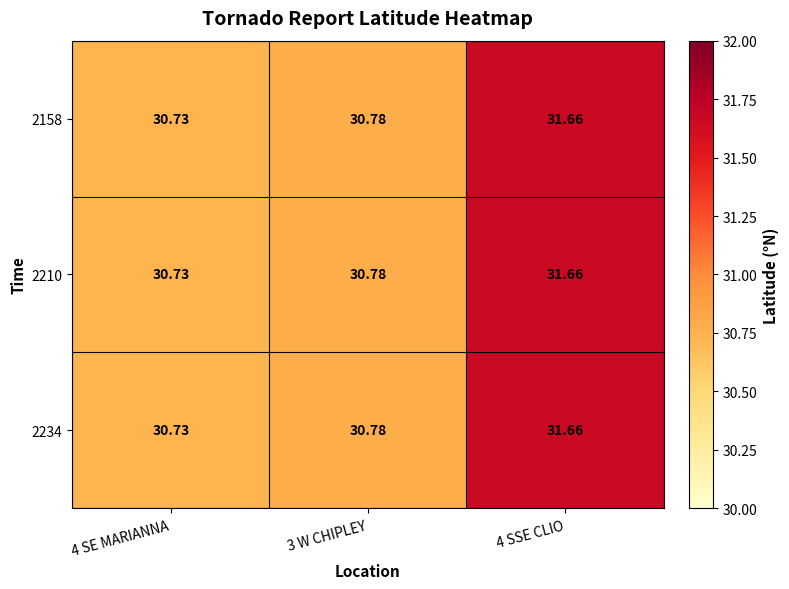

Is the value of 2158 at 4 SE MARIANNA greater than the value of 2234 at 4 SSE CLIO?

No